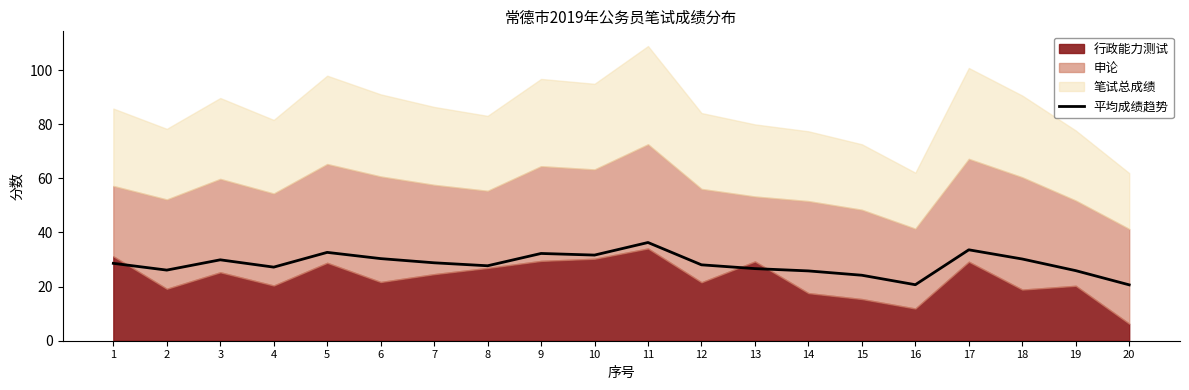

Where is the first local maximum?

3